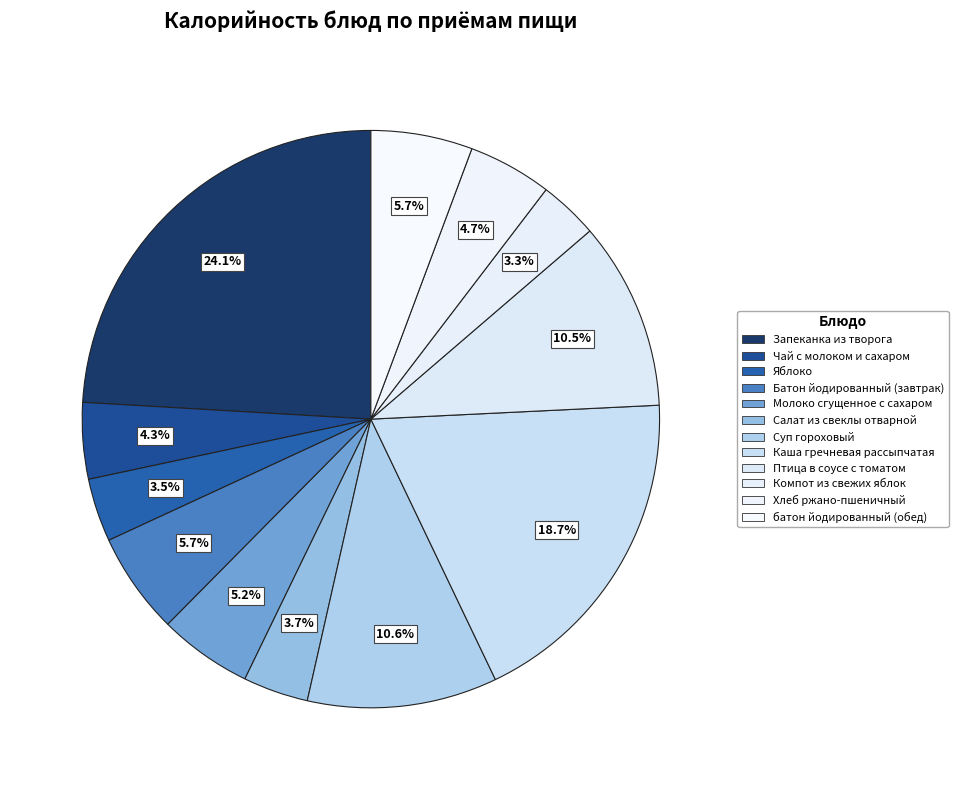

How many segments does this pie chart have?

12